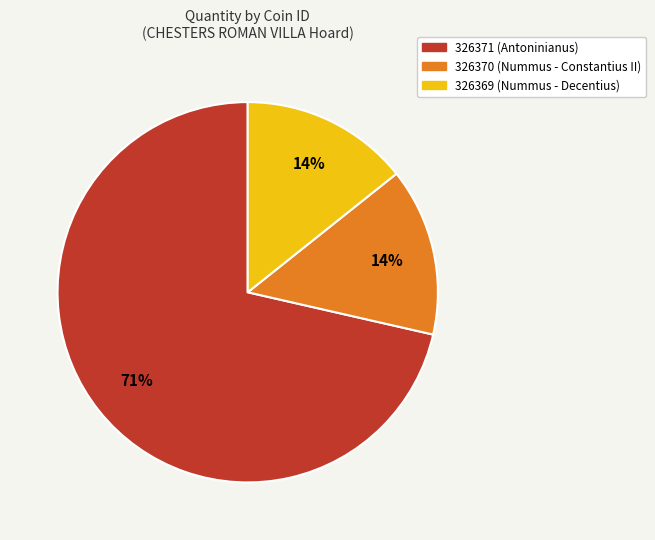

Is there a majority slice in this chart?

Yes